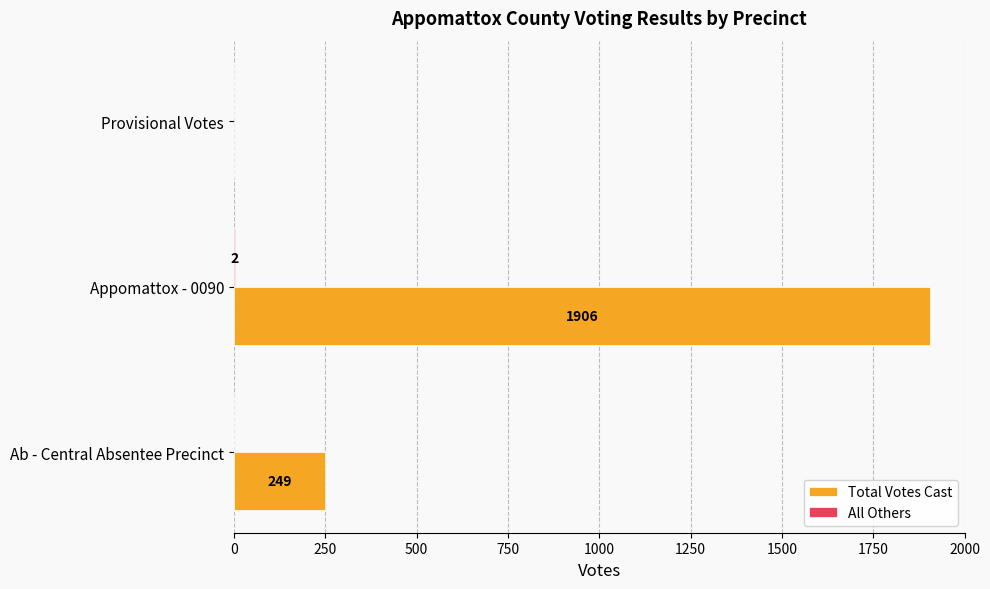

Which series has the widest spread of values?

Total Votes Cast